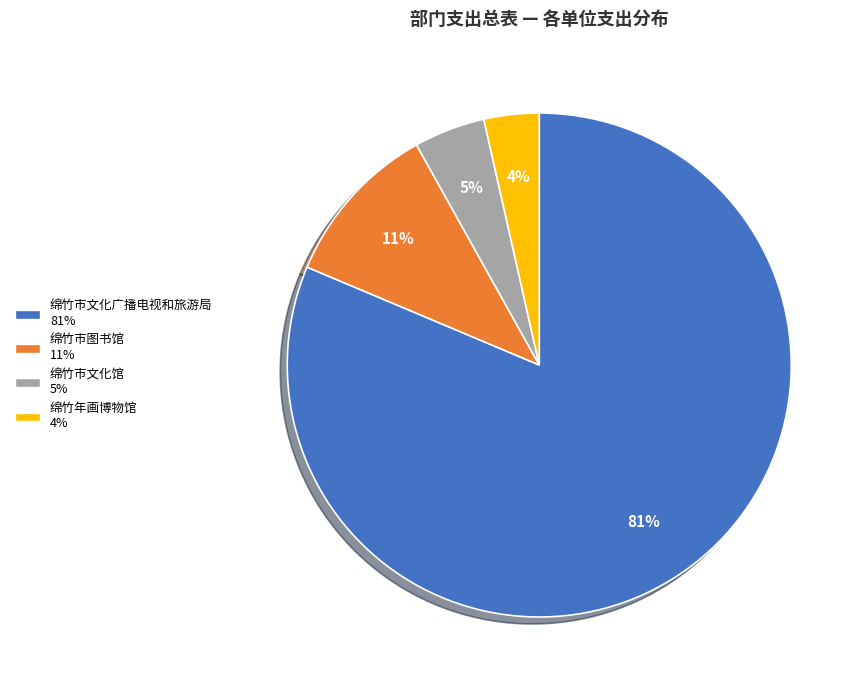

How many segments does this pie chart have?

4